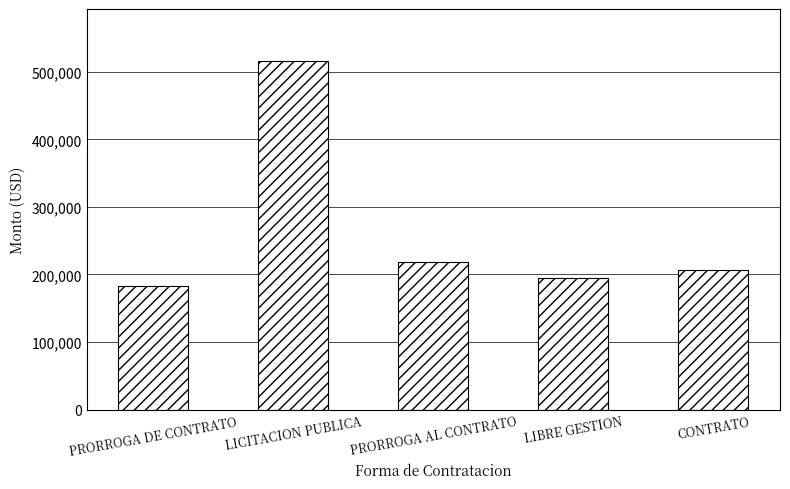

What is the label of the 2nd bar from the right?

LIBRE GESTION